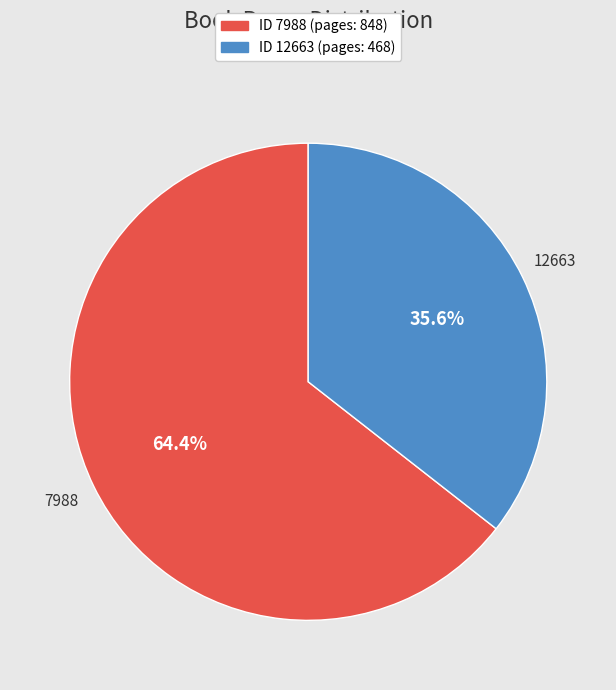

Between 12663 and 7988, which is larger?

7988